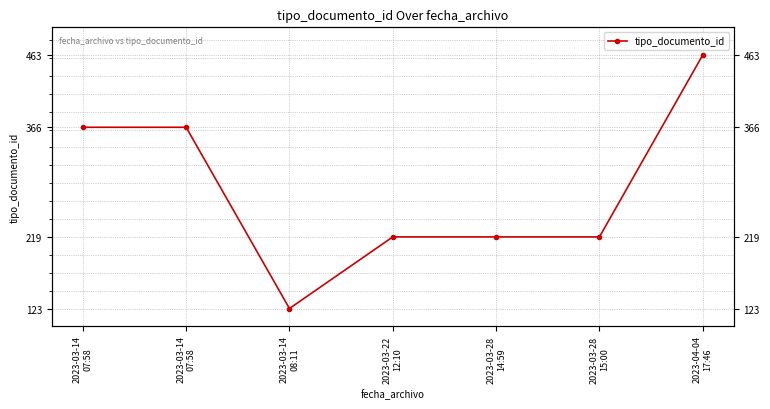

Which has a higher value, 2023-03-22
12:10 or 2023-03-28
15:00?

2023-03-22
12:10